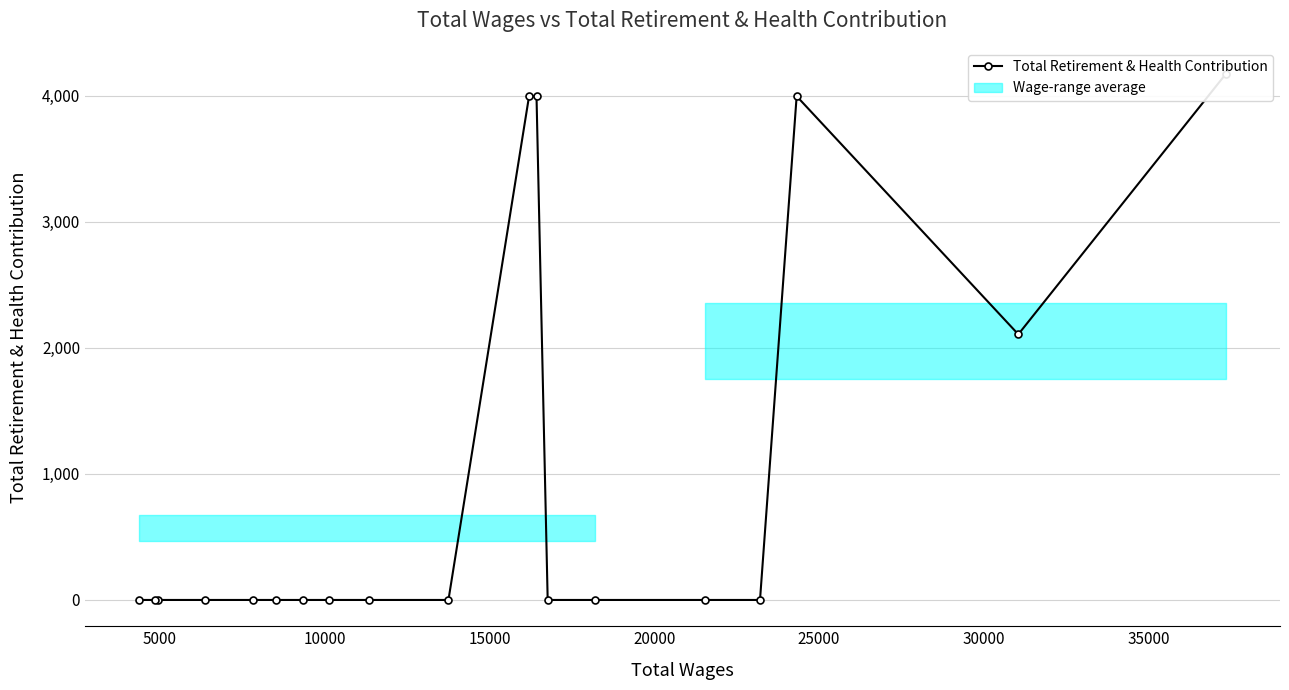

Count the number of categories in the chart.

19